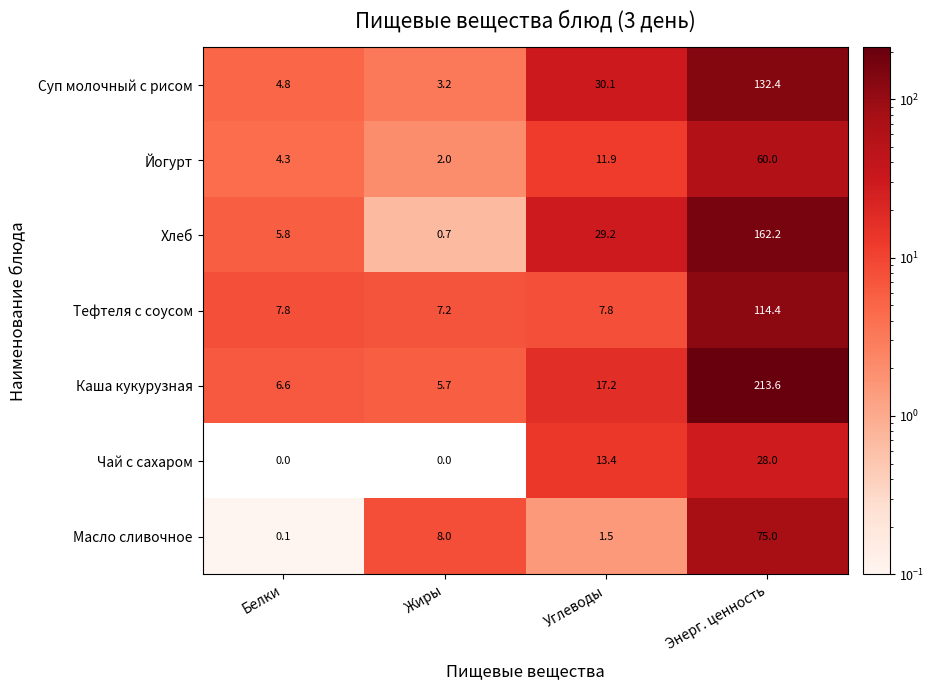

Rank the categories by Хлеб value from lowest to highest.

Жиры, Белки, Углеводы, Энерг. ценность